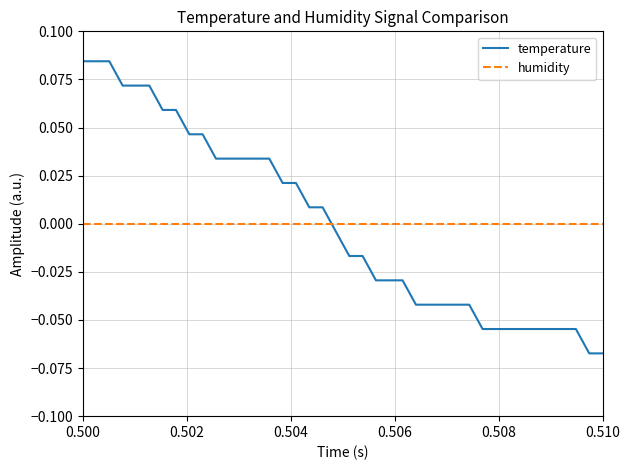

How many intersections are there between temperature and humidity?

1